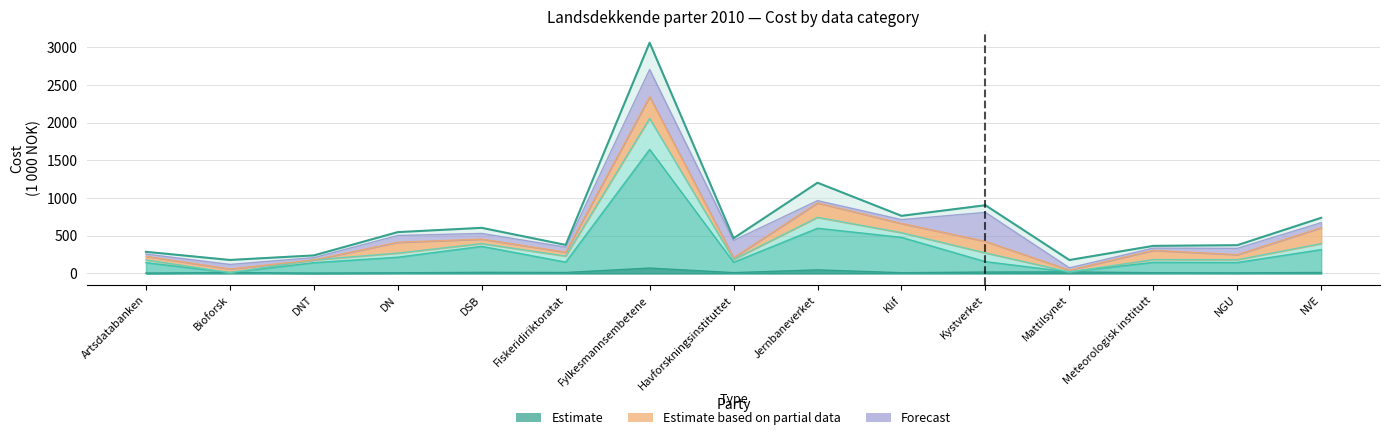

Is the value of OF-forvaltning at Kystverket greater than the value of Ortofoto at Klif?

No